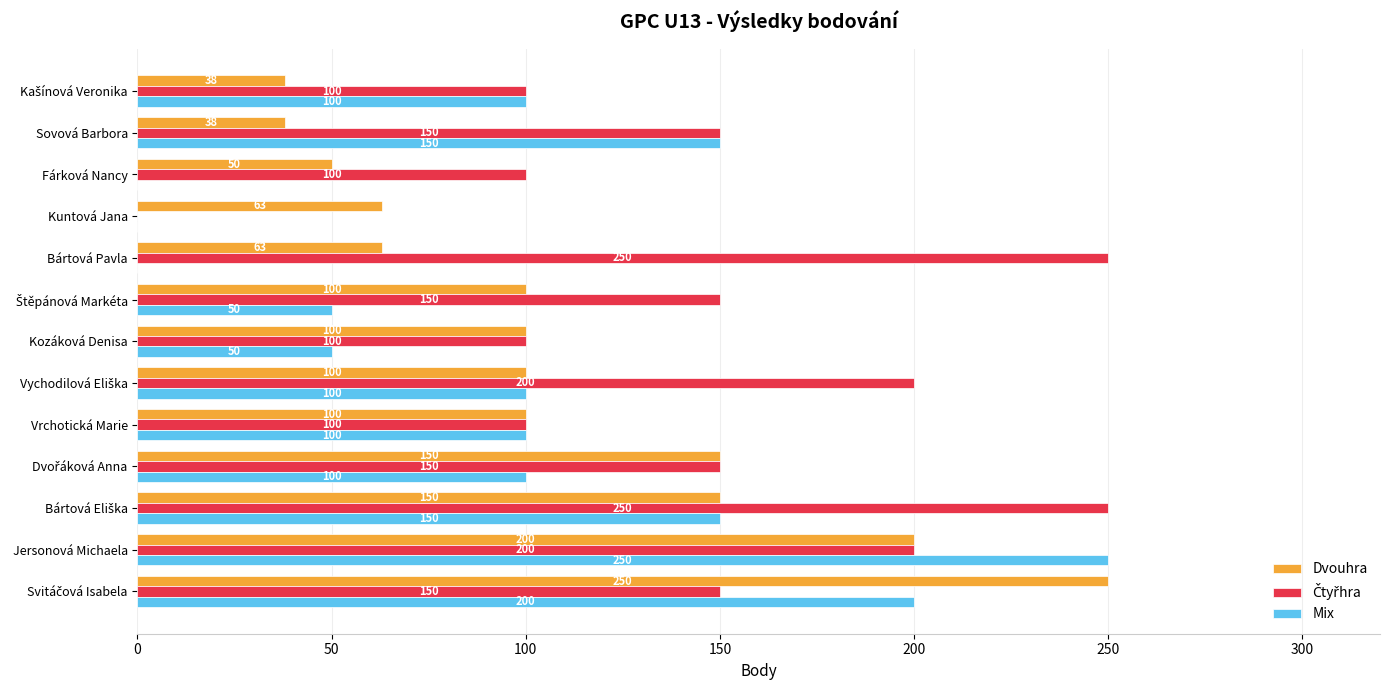

True or false: Dvouhra has a value of 200 at Jersonová Michaela.

True